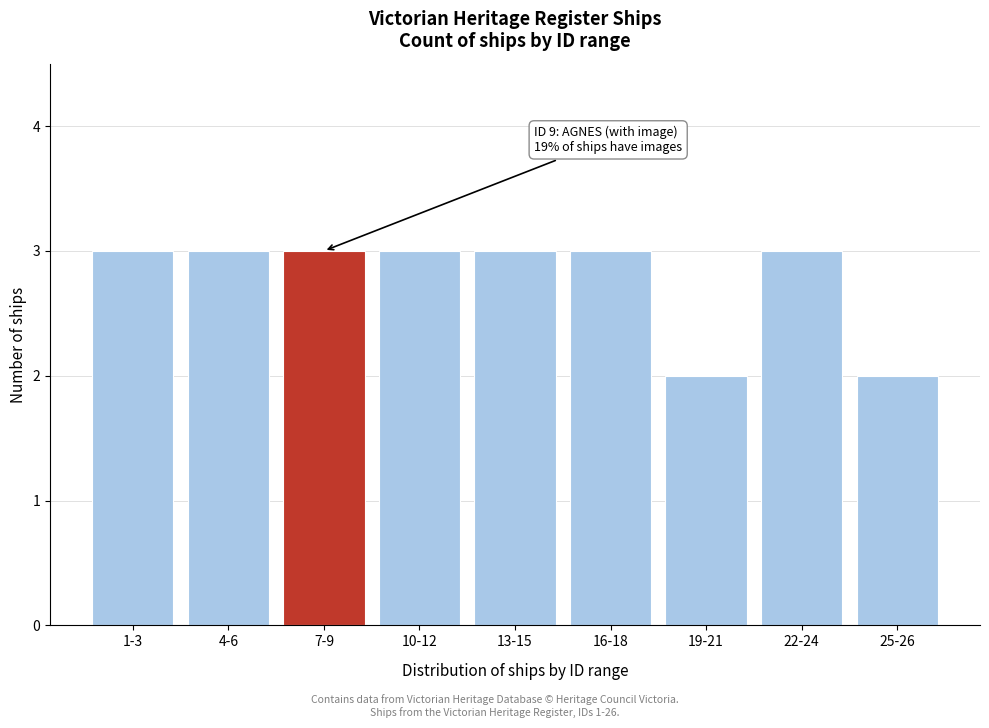

Reading left to right, list all the values displayed in this chart.

3	3	3	3	3	3	2	3	2